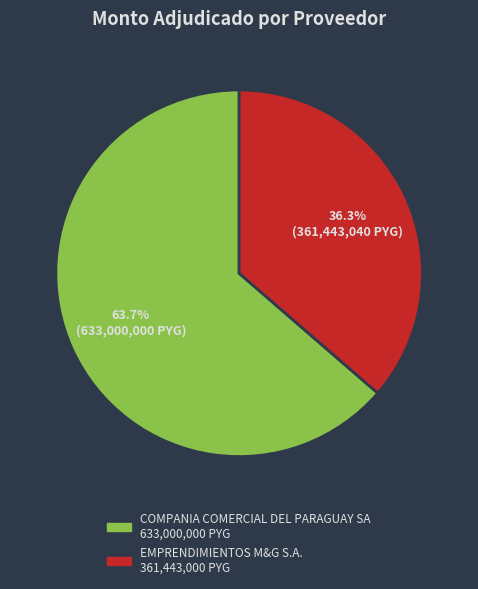

Rank the categories by value from highest to lowest.

COMPANIA COMERCIAL DEL PARAGUAY SA, EMPRENDIMIENTOS M&G S.A.